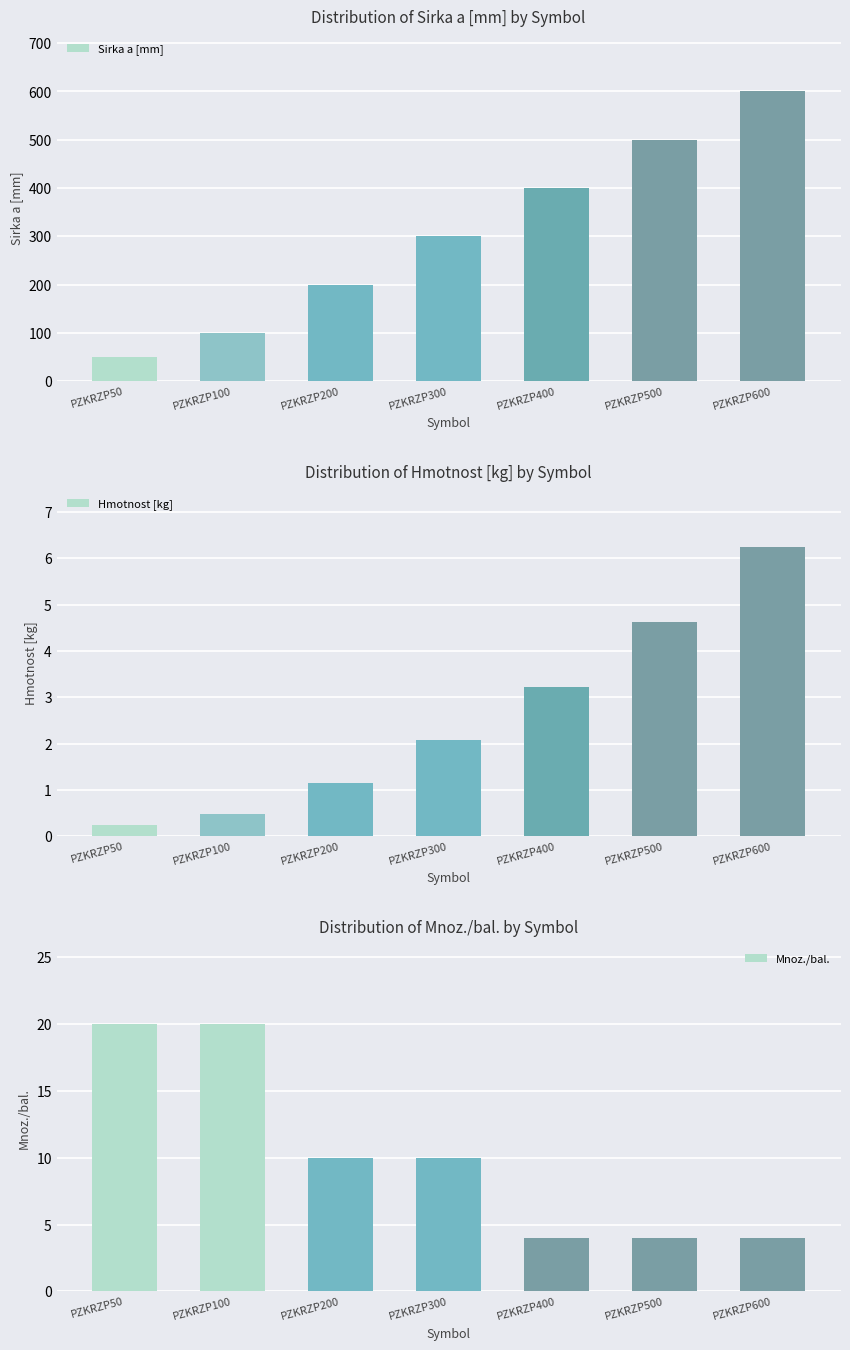

True or false: Sirka a [mm] has a value of 200.0 at PZKRZP200.

True